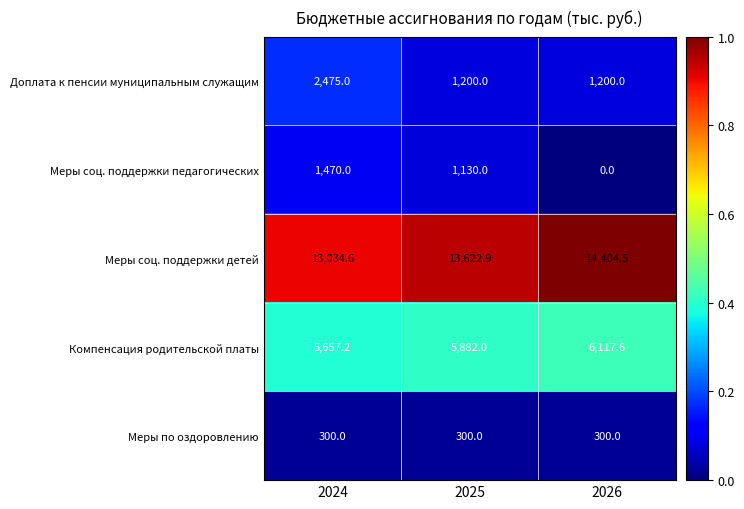

At which category is the sum across all series the highest?

2024